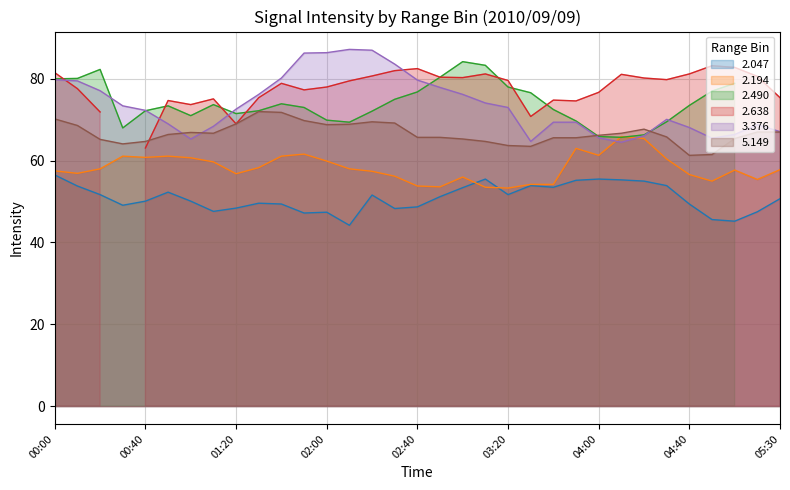

What is the maximum value for 3.376?

87.2